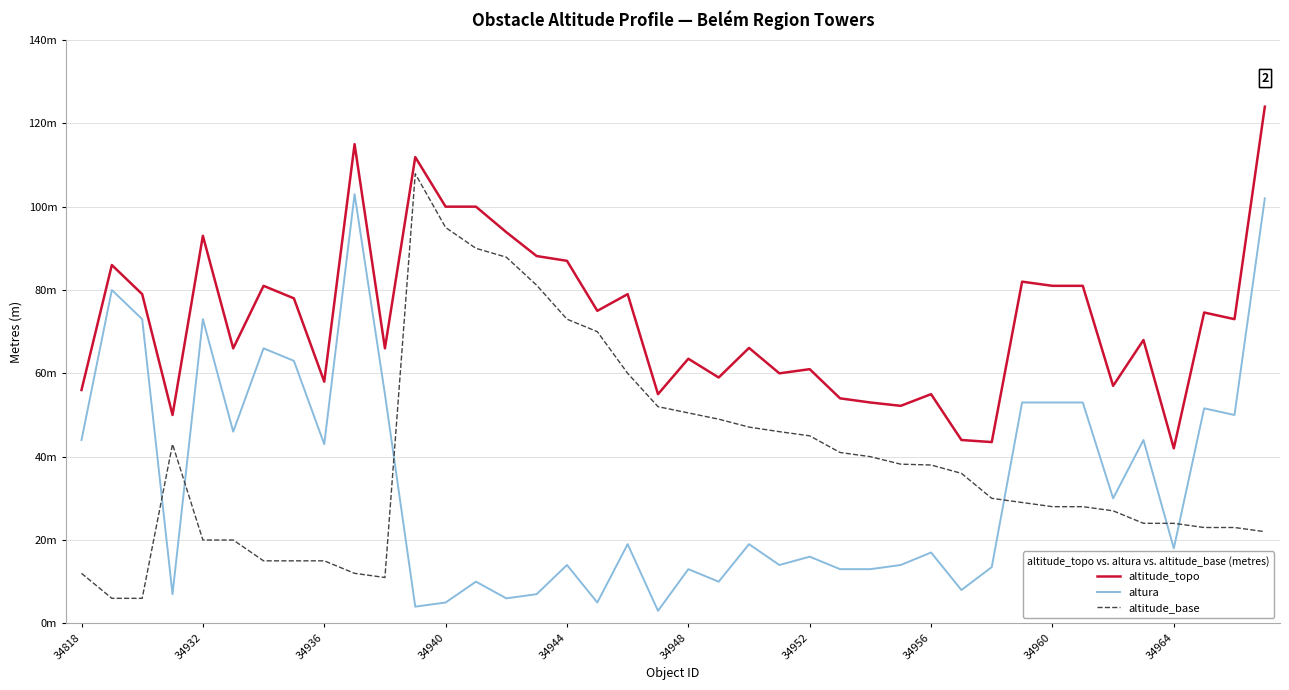

What are all the series names shown in the legend?

altitude_topo, altura, altitude_base